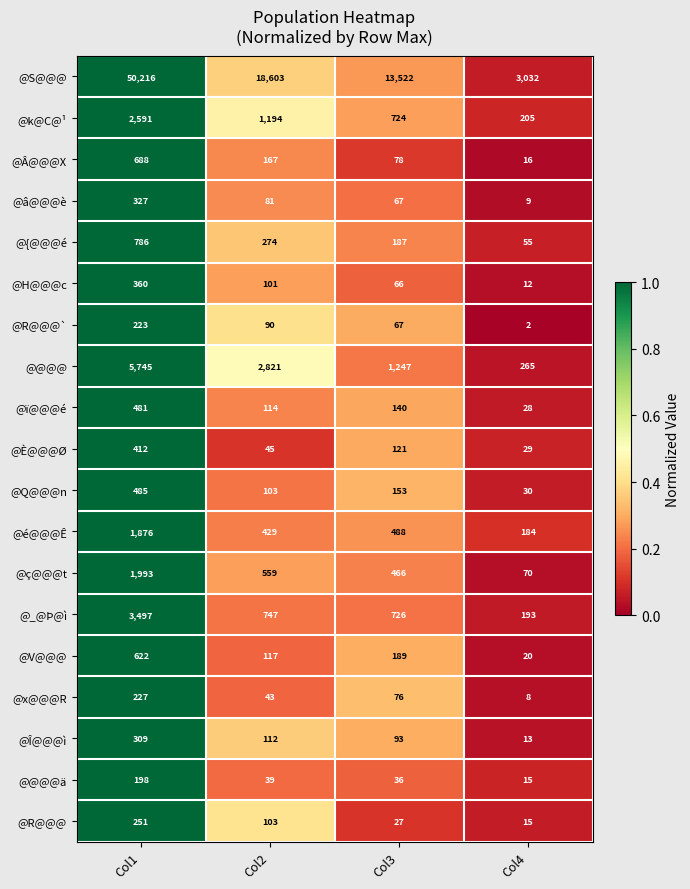

Which series has the largest range (max minus min)?

@S@@@